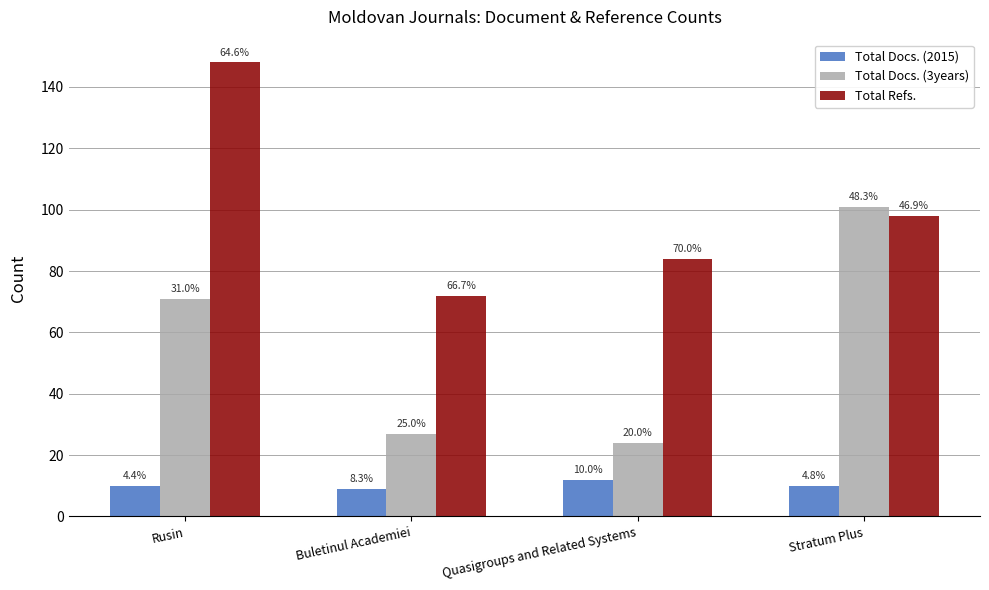

What is the spread (max minus min) of values at Stratum Plus?

91